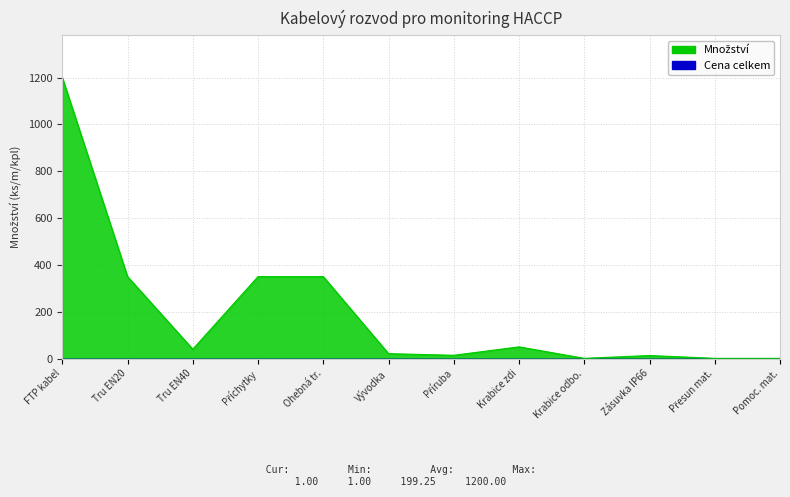

Between Přesun mat. and Zásuvka IP66, which is larger?

Zásuvka IP66